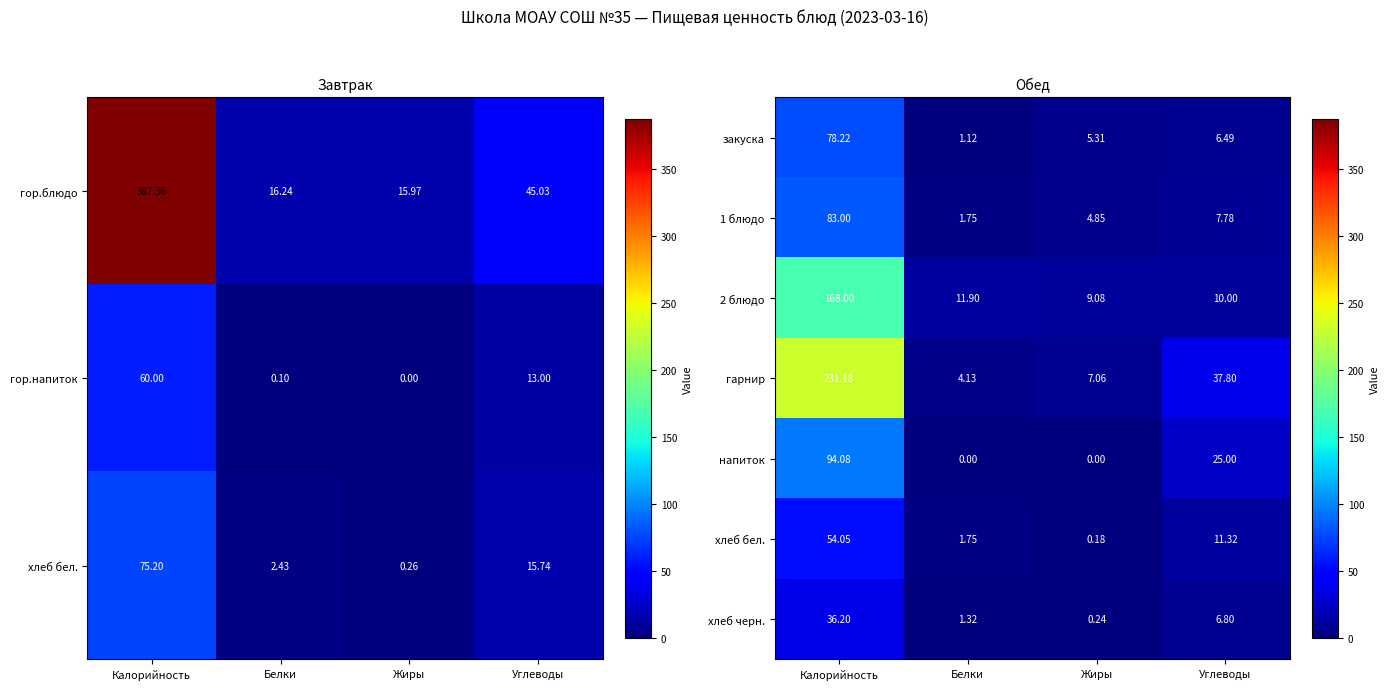

Rank the categories by 2 блюдо value from highest to lowest.

Калорийность, Белки, Углеводы, Жиры